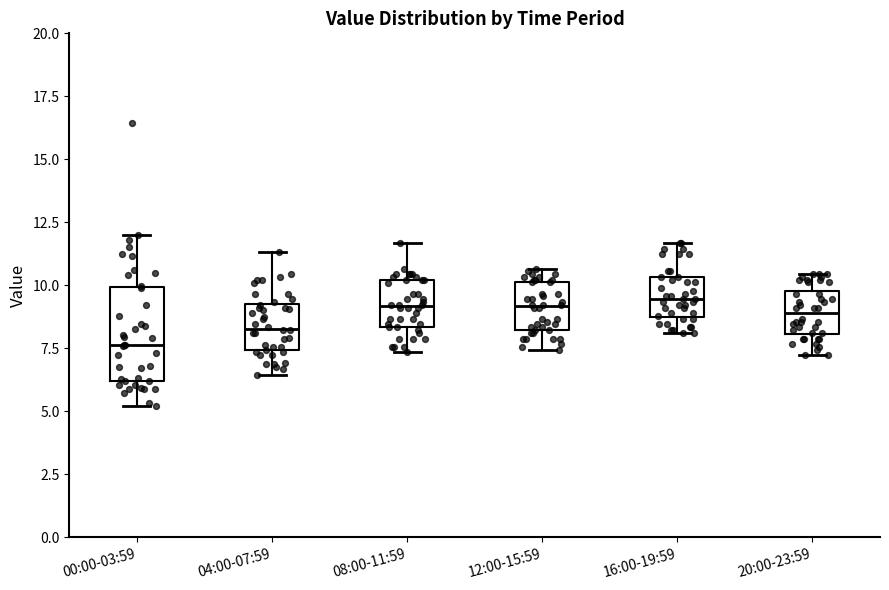

Where is the upper edge of the box for 20:00-23:59 on the y-axis? The values are not printed on the chart, so give them approximately, as read against the axis.

10.0